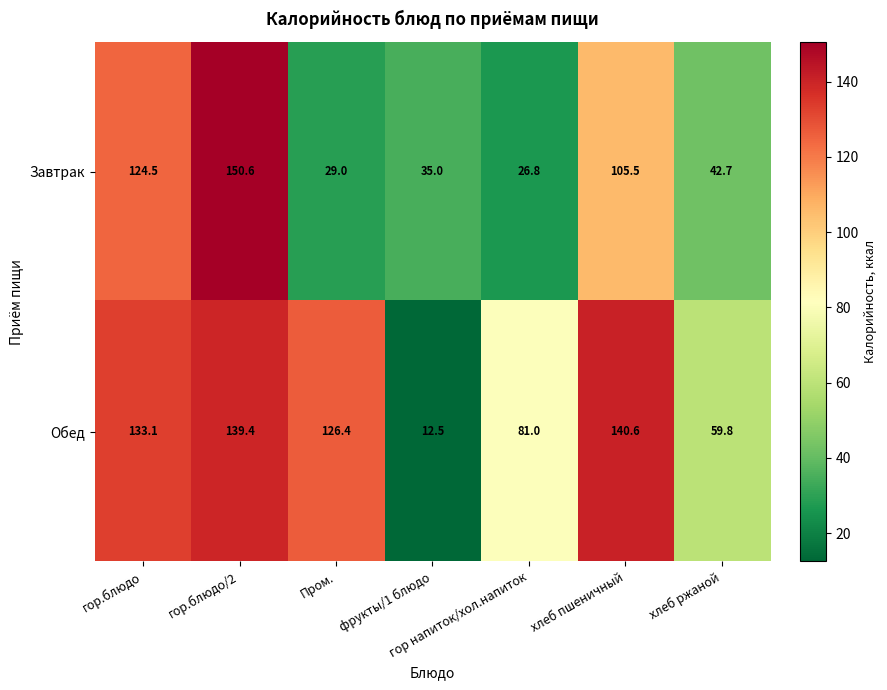

What is the difference between the maximum and minimum values in the Обед series?

128.1